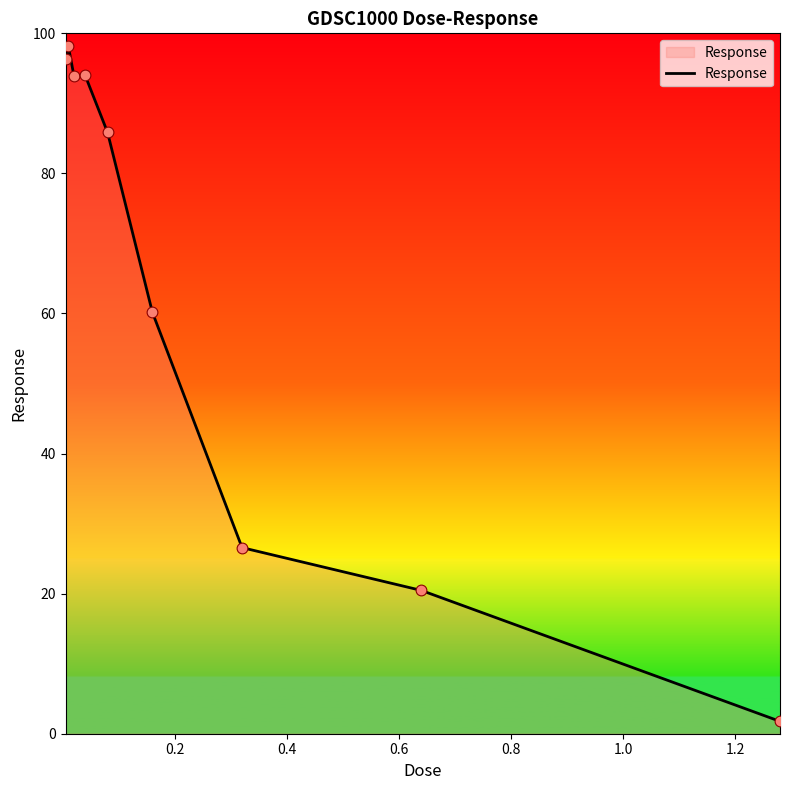

What is the maximum value shown in the chart?

98.1